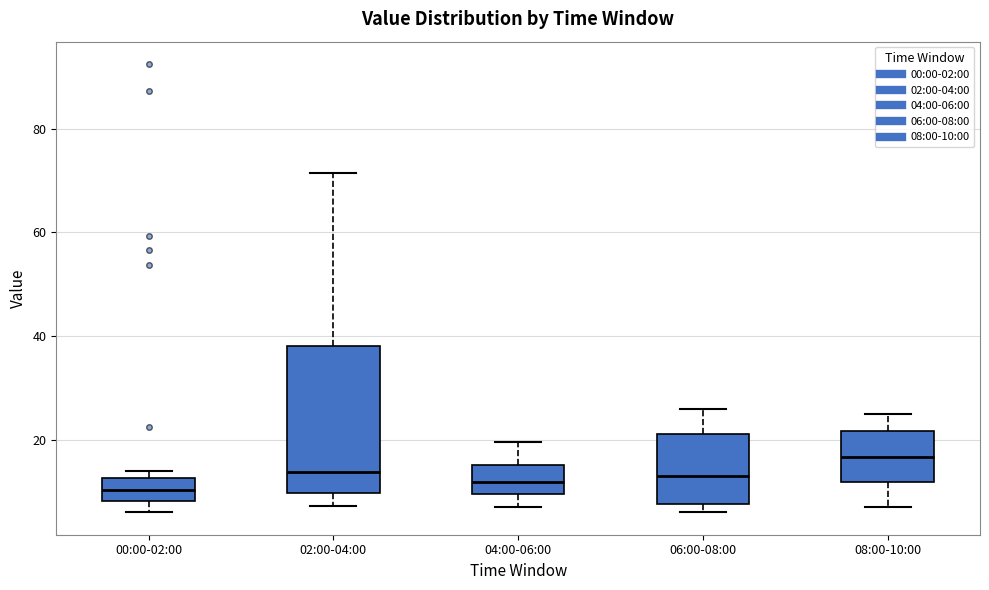

Which box is the tallest, from its lower edge to its upper edge?

02:00-04:00